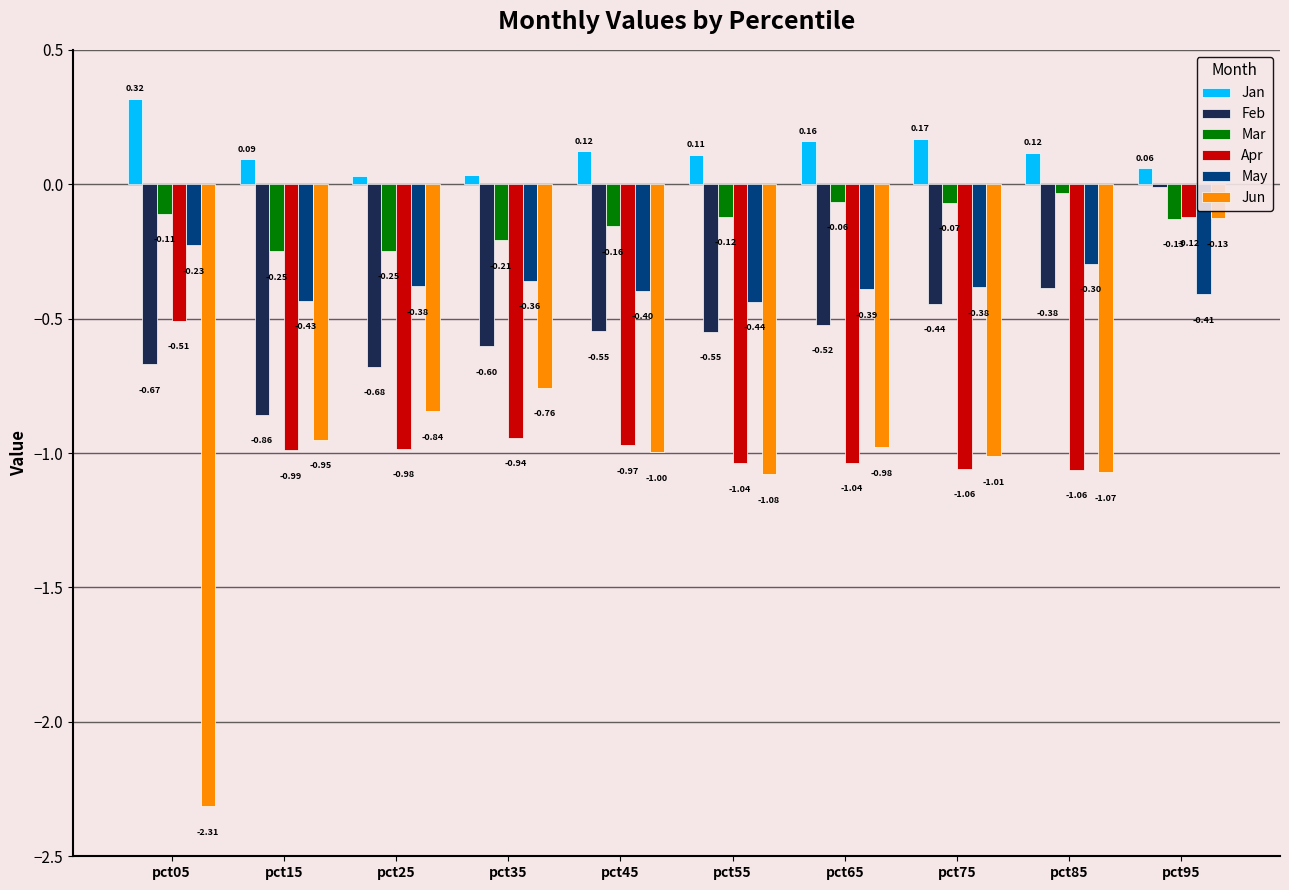

What is the sum of the Jun values at pct55 and pct45?

-2.1